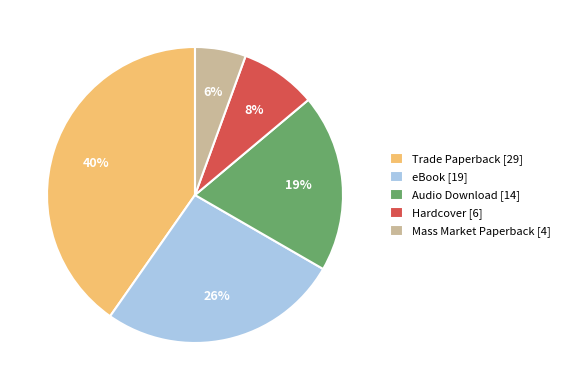

Is the sum of Mass Market Paperback [4] and eBook [19] greater than half?

No